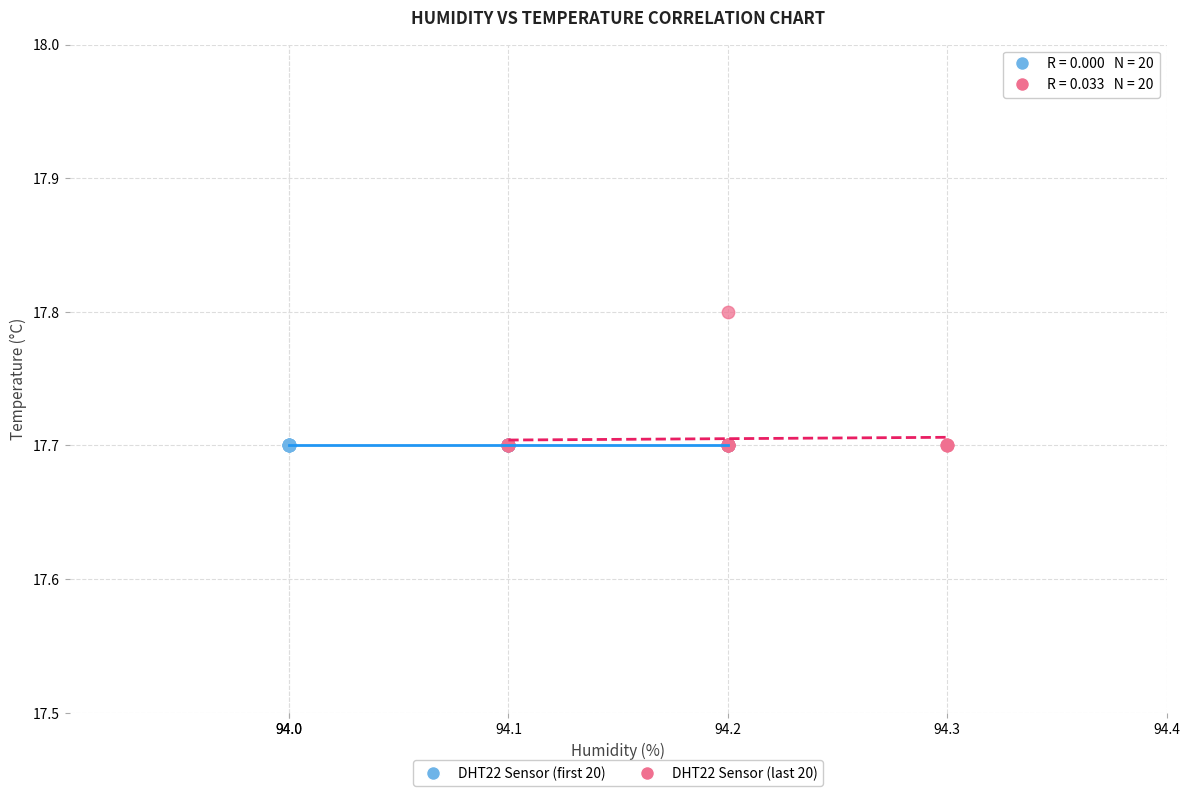

Which series reaches the maximum Y coordinate?

DHT22 Sensor (last 20)